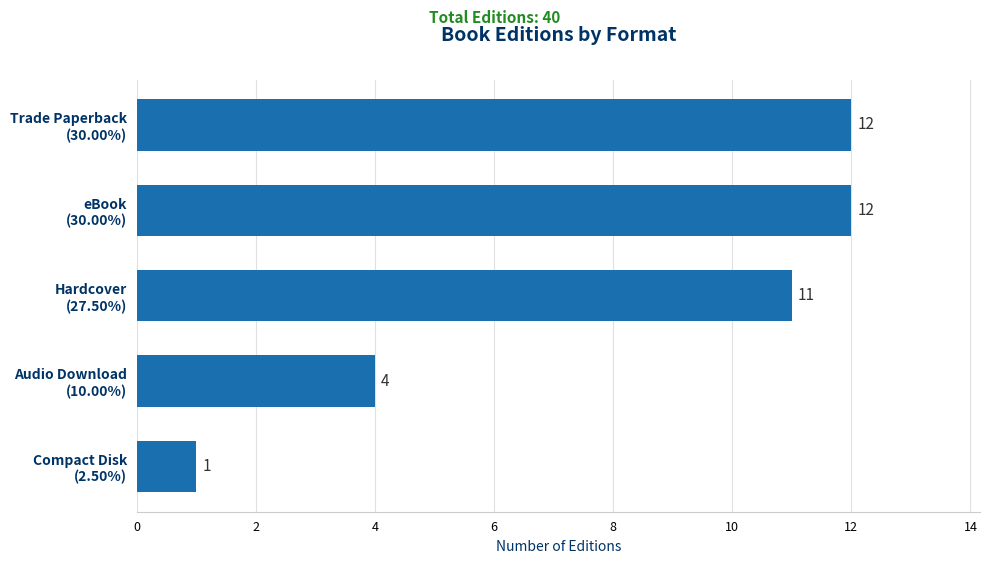

How many bars are there in total?

5